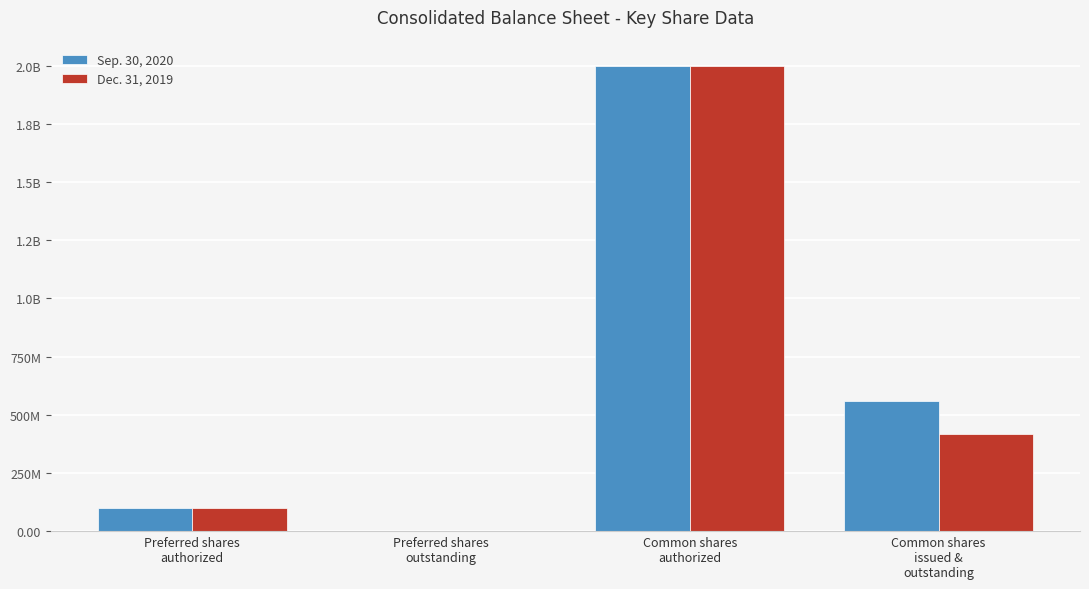

At which label does Dec. 31, 2019 reach its minimum?

Preferred shares
outstanding